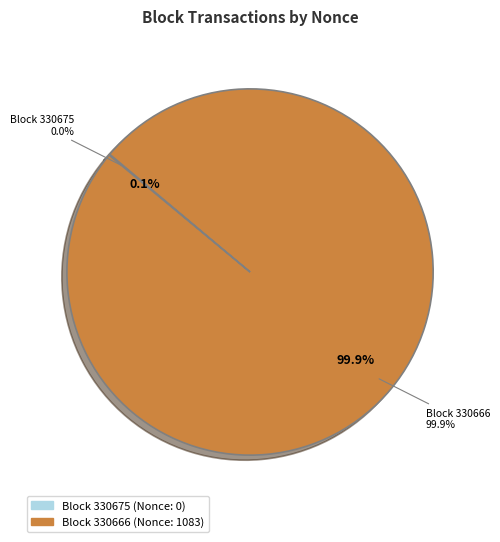

Does 330675 account for over 50% of the chart?

No